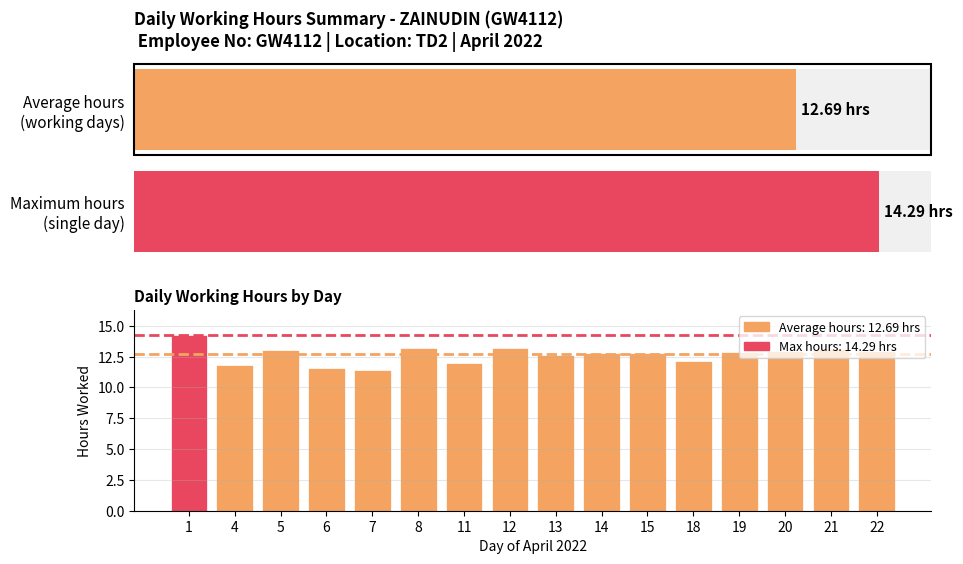

What is the value of the 3rd bar from the left?

13.1